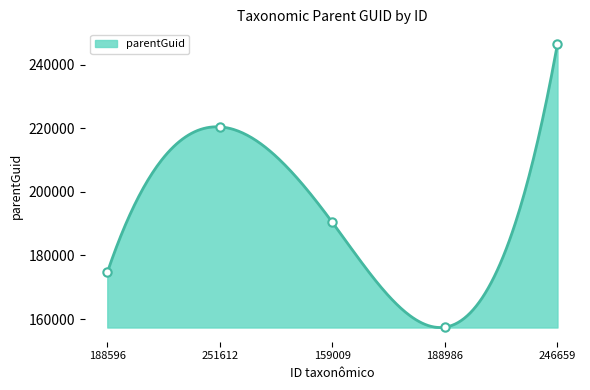

At which category does the chart reach its peak across all series?

246659